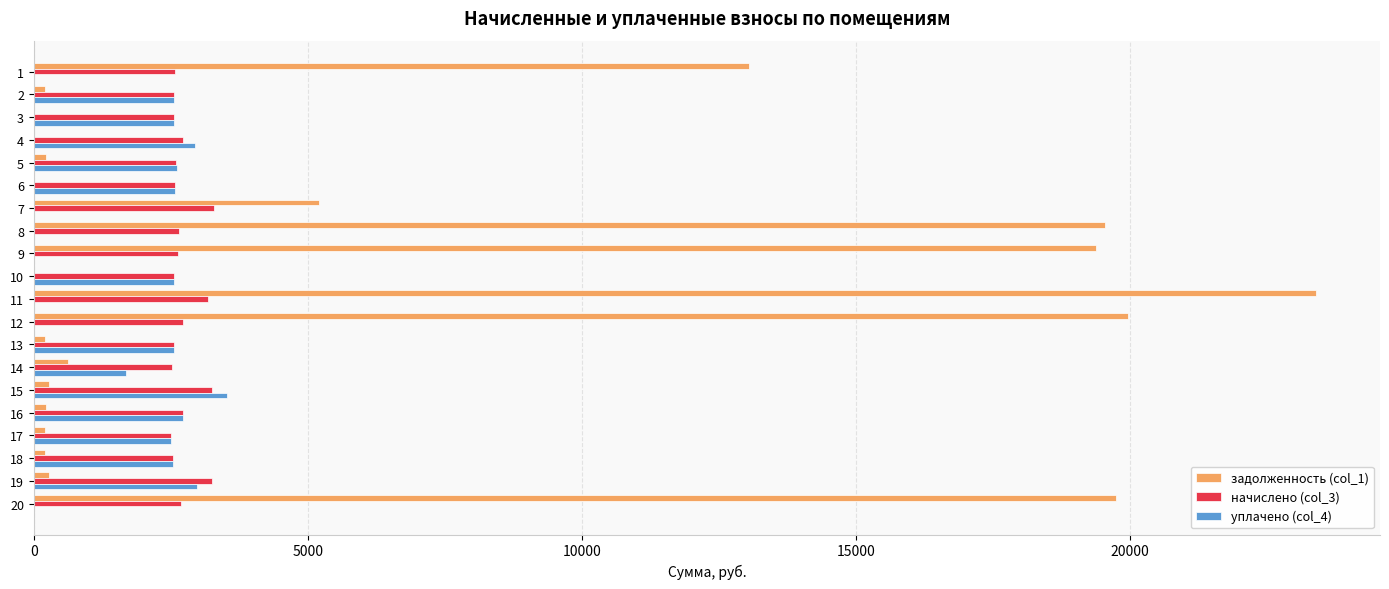

What is the greatest value displayed?

23385.8